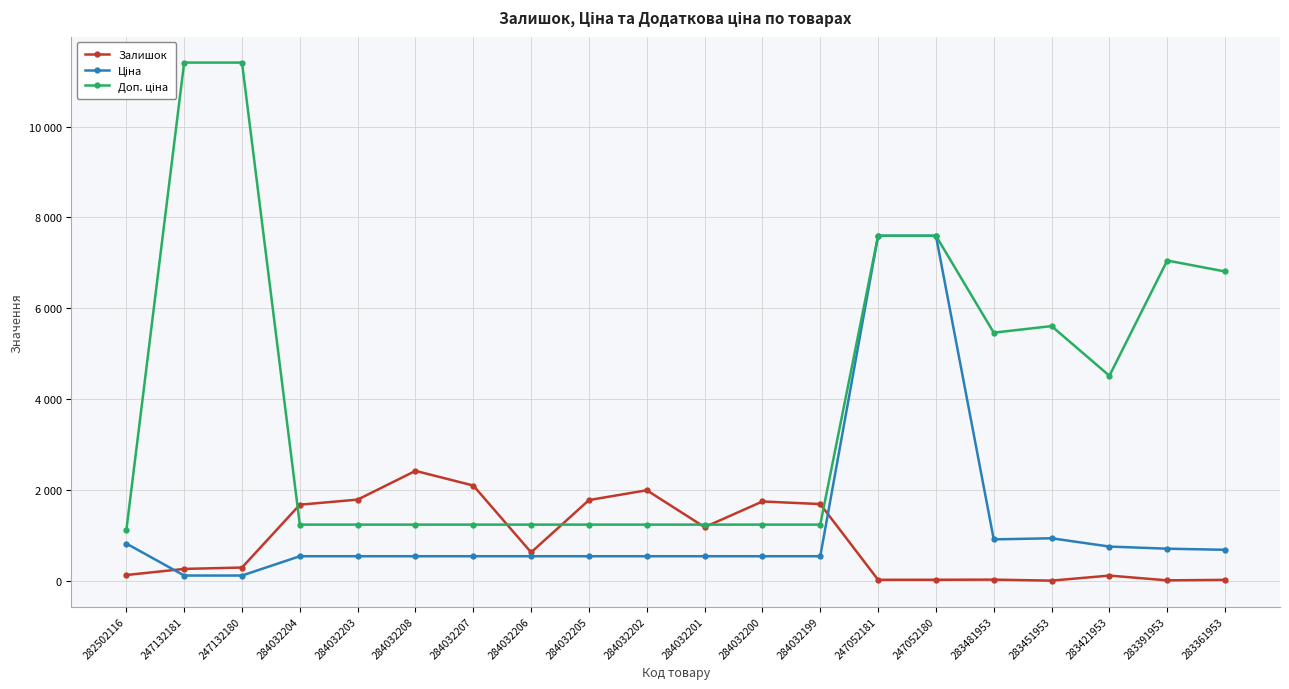

The Доп. ціна series shows 11410.0 at 247132181. True or false?

True